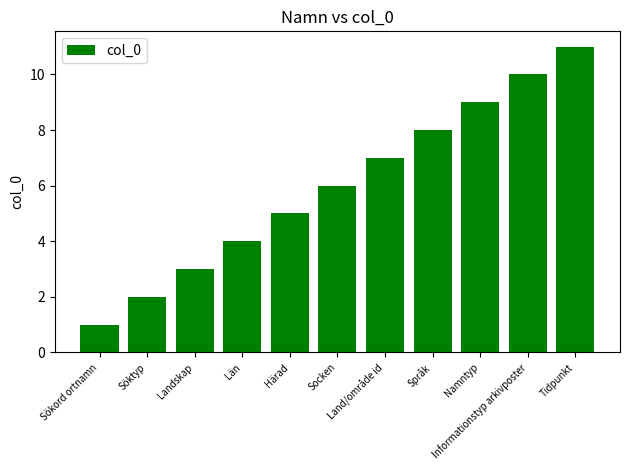

Which category has the highest value across all series?

Tidpunkt